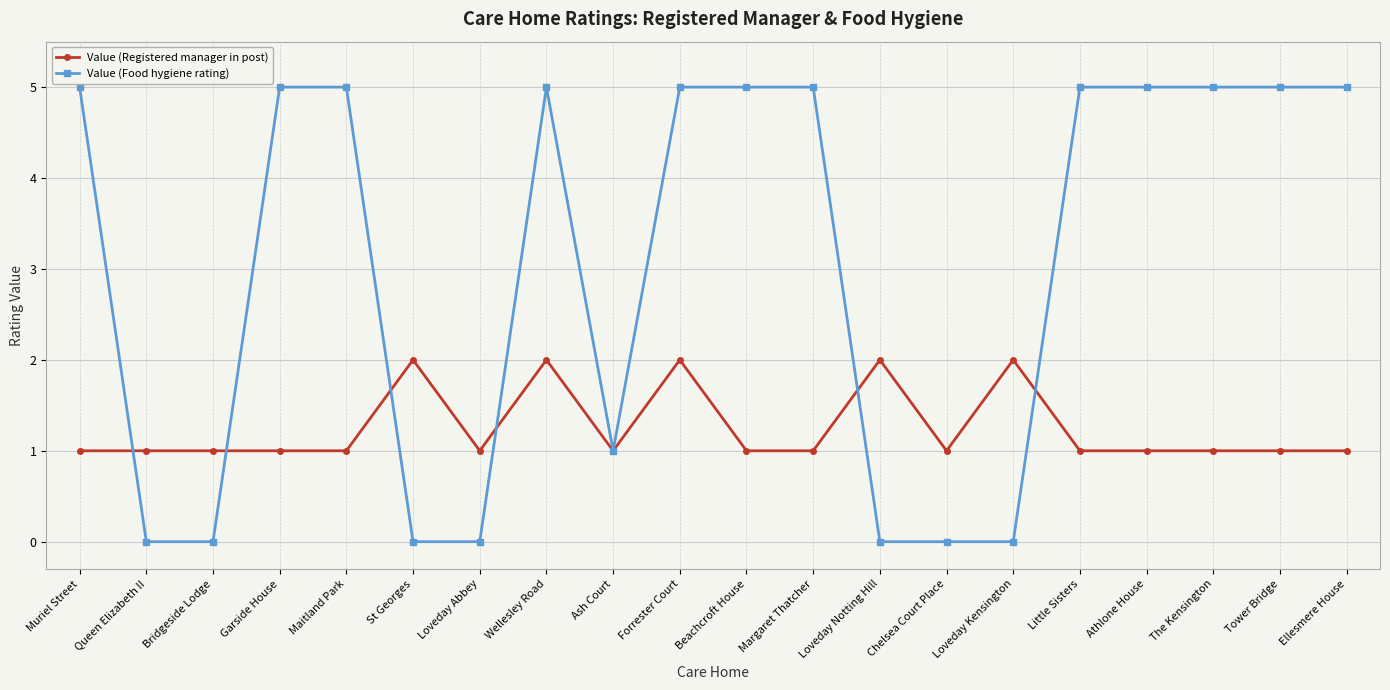

Reading left to right, list all the values displayed in this chart.

Value (Registered manager in post): Muriel Street=1	Queen Elizabeth II=1	Bridgeside Lodge=1	Garside House=1	Maitland Park=1	St Georges=2	Loveday Abbey=1	Wellesley Road=2	Ash Court=1	Forrester Court=2	Beachcroft House=1	Margaret Thatcher=1	Loveday Notting Hill=2	Chelsea Court Place=1	Loveday Kensington=2	Little Sisters=1	Athlone House=1	The Kensington=1	Tower Bridge=1	Ellesmere House=1
Value (Food hygiene rating): Muriel Street=5	Queen Elizabeth II=0	Bridgeside Lodge=0	Garside House=5	Maitland Park=5	St Georges=0	Loveday Abbey=0	Wellesley Road=5	Ash Court=1	Forrester Court=5	Beachcroft House=5	Margaret Thatcher=5	Loveday Notting Hill=0	Chelsea Court Place=0	Loveday Kensington=0	Little Sisters=5	Athlone House=5	The Kensington=5	Tower Bridge=5	Ellesmere House=5